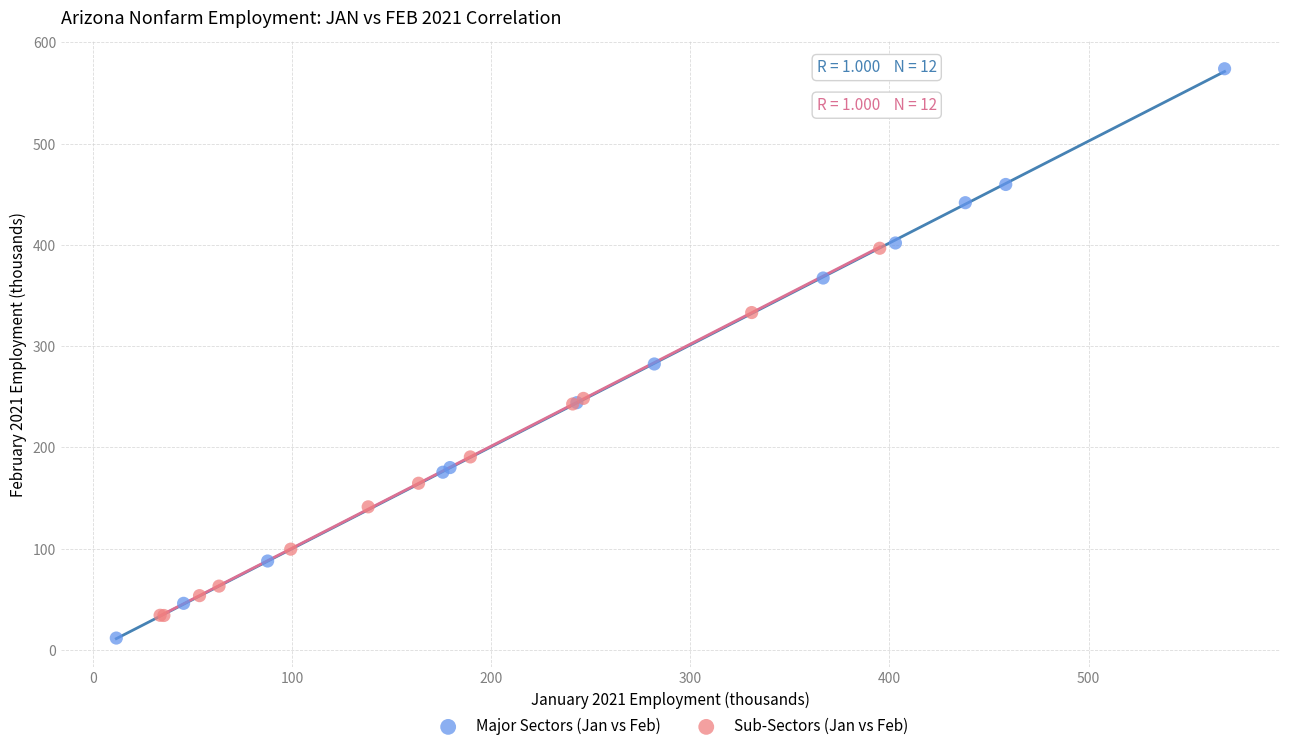

Which series reaches the maximum Y coordinate?

Major Sectors (Jan vs Feb)